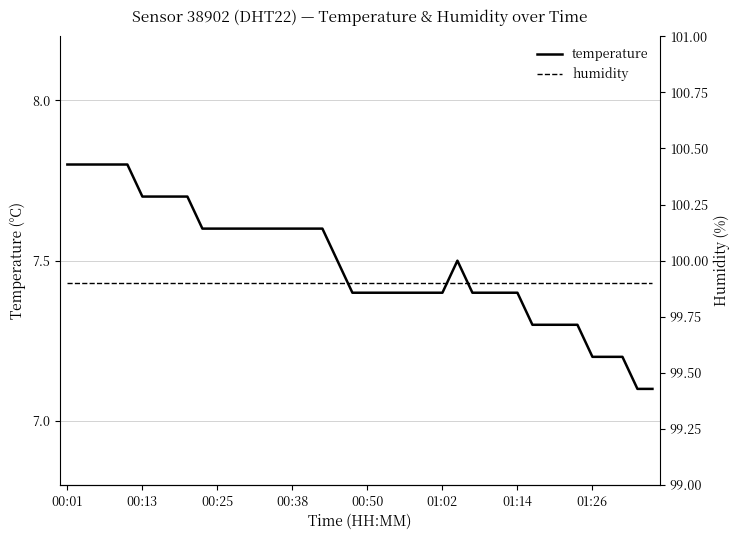

Read the humidity value at 27.

99.9